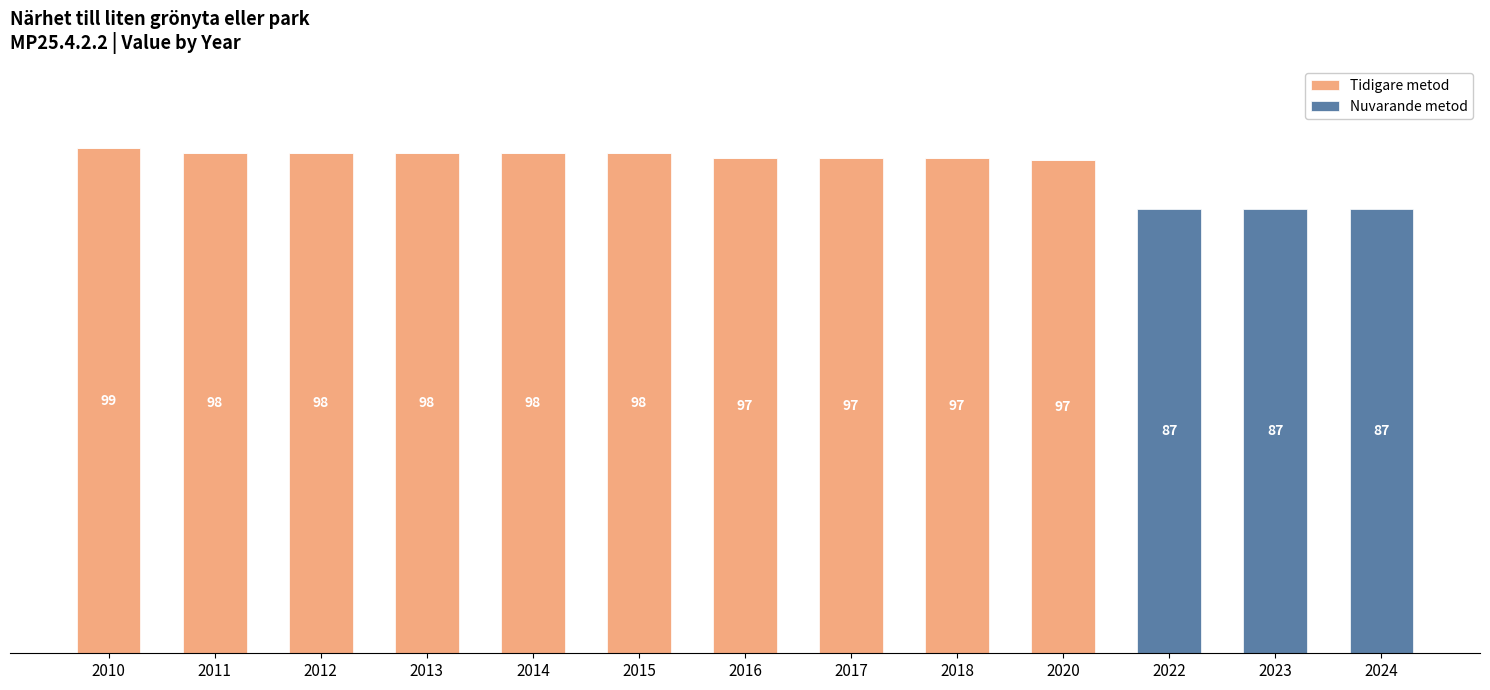

Rank the series at 2023 from highest to lowest value.

Nuvarande metod, Tidigare metod